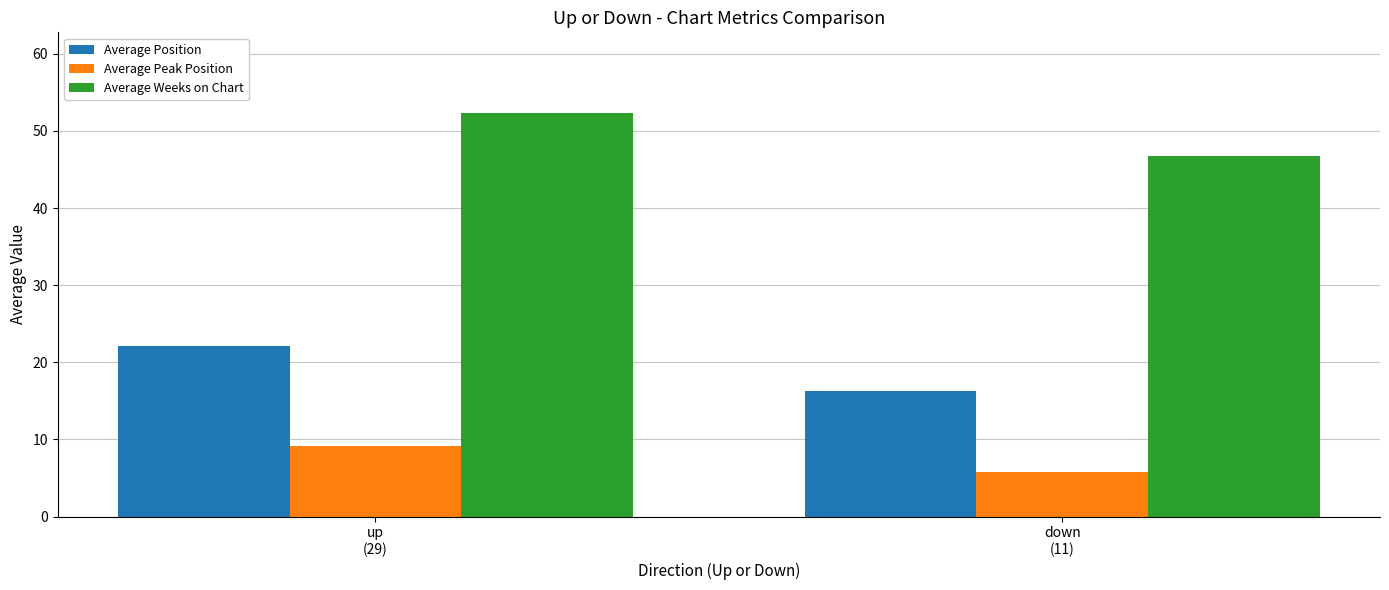

Is the value of Average Position at down
(11) greater than the value of Average Peak Position at down
(11)?

Yes